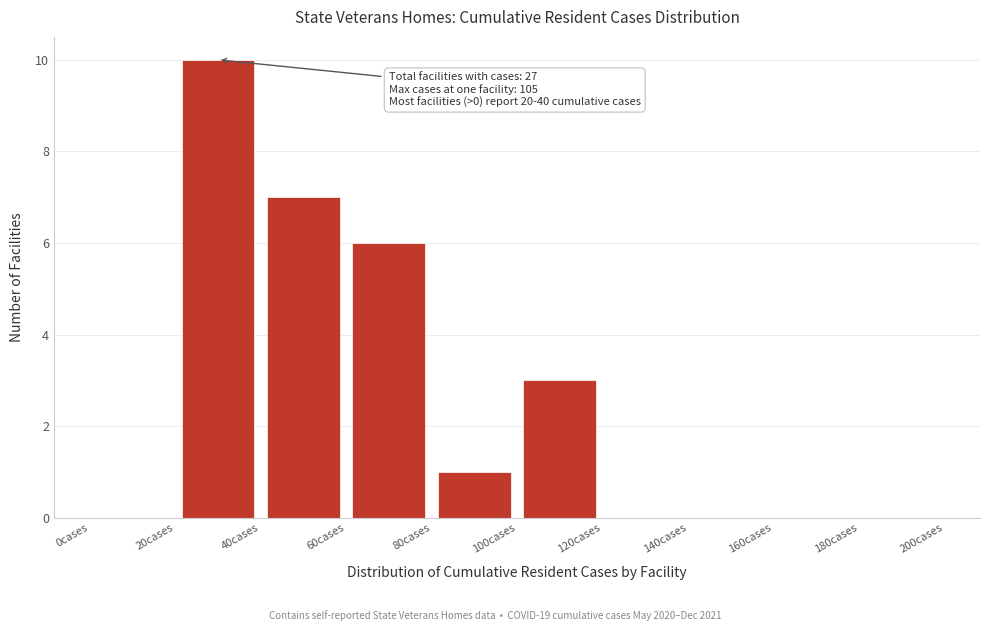

Which range on the x-axis has the tallest bar?

20 to 40